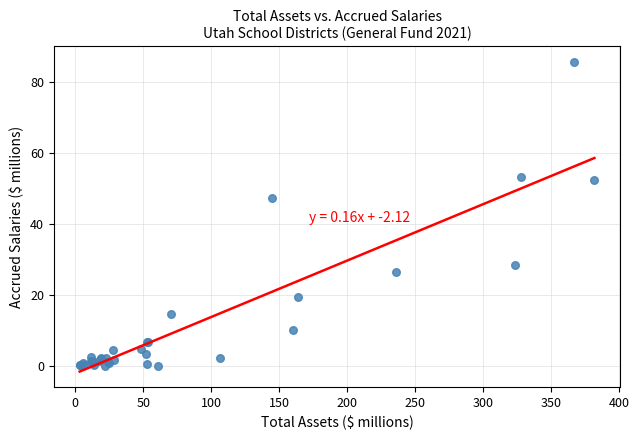

What Y value in the scatter plot is closest to 42?

47.4